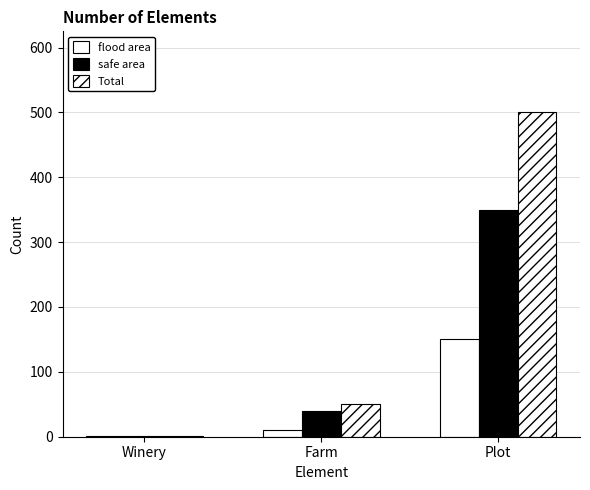

Between Farm and Winery, which is larger?

Farm